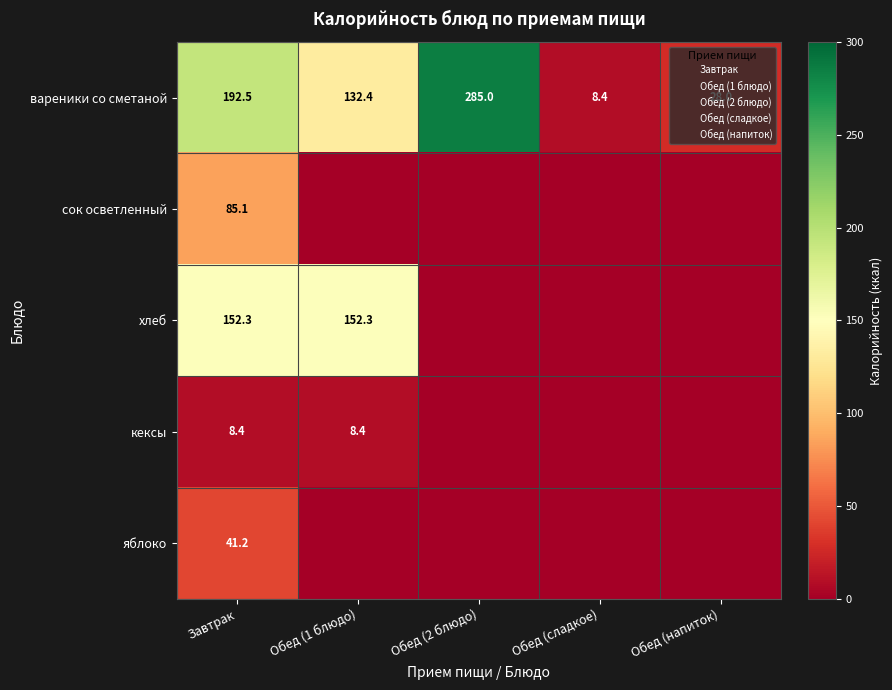

Which category has the lowest value in the сок осветленный series?

Обед (1 блюдо)